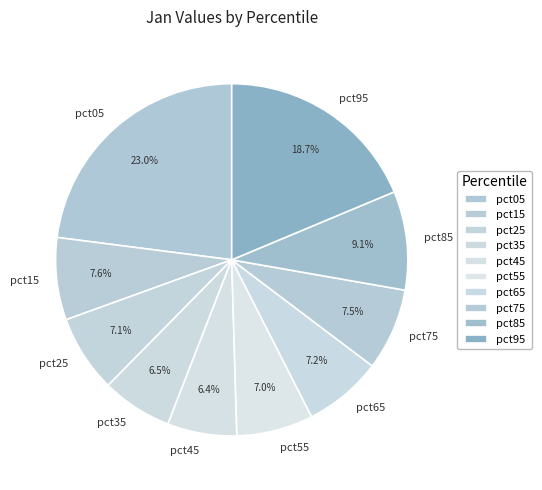

Which has a higher value, pct45 or pct15?

pct15